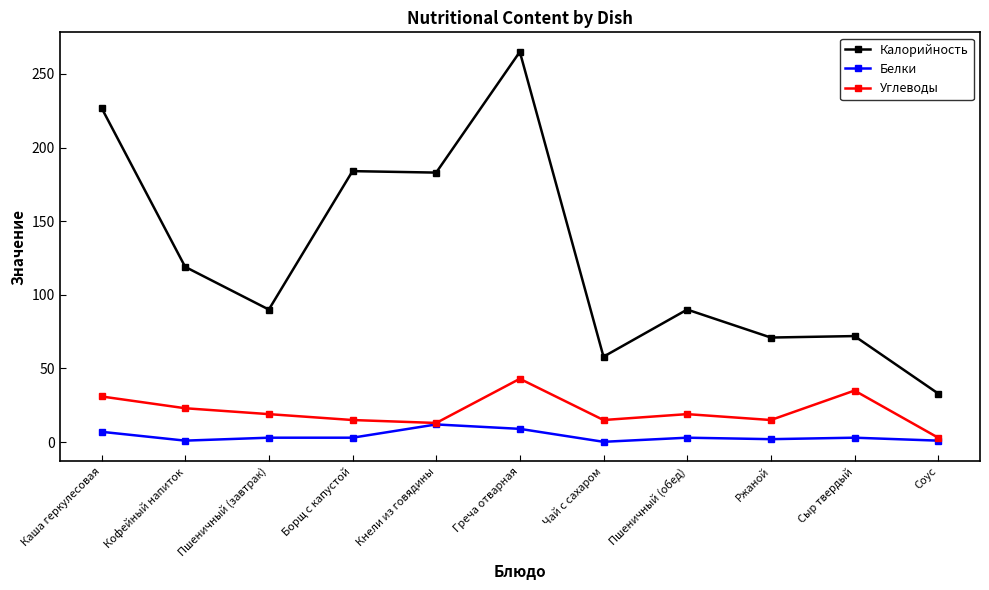

What is the highest value of the Белки series?

12.0